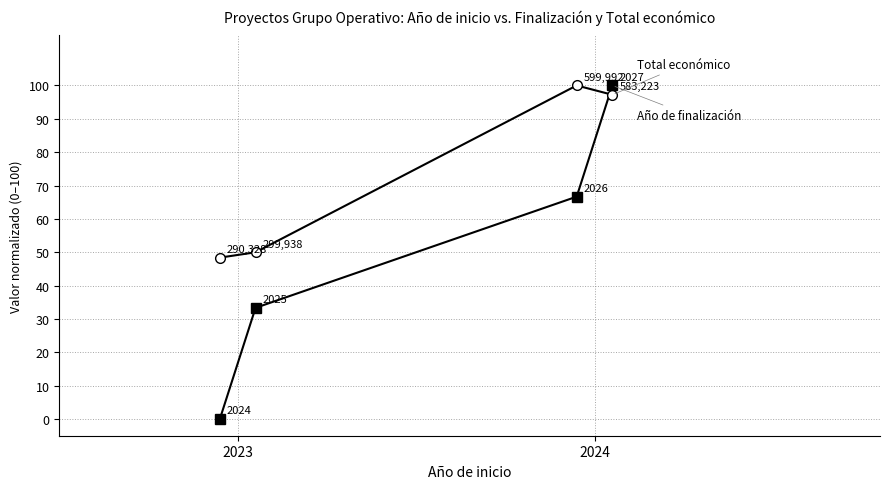

How many lines are shown in the chart?

2